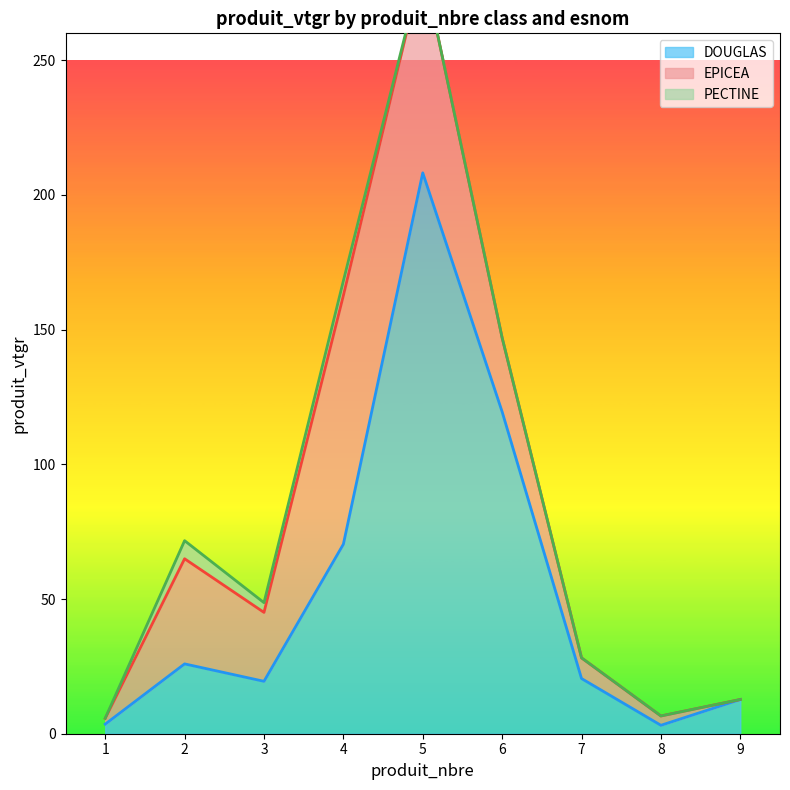

Where is the first local maximum for PECTINE?

2